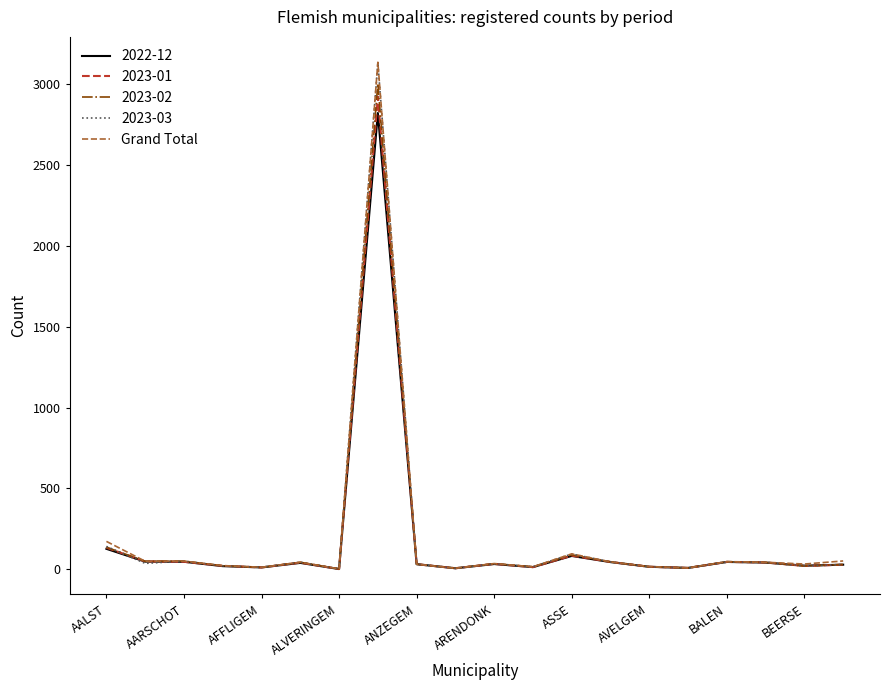

What is the greatest value displayed?

3135